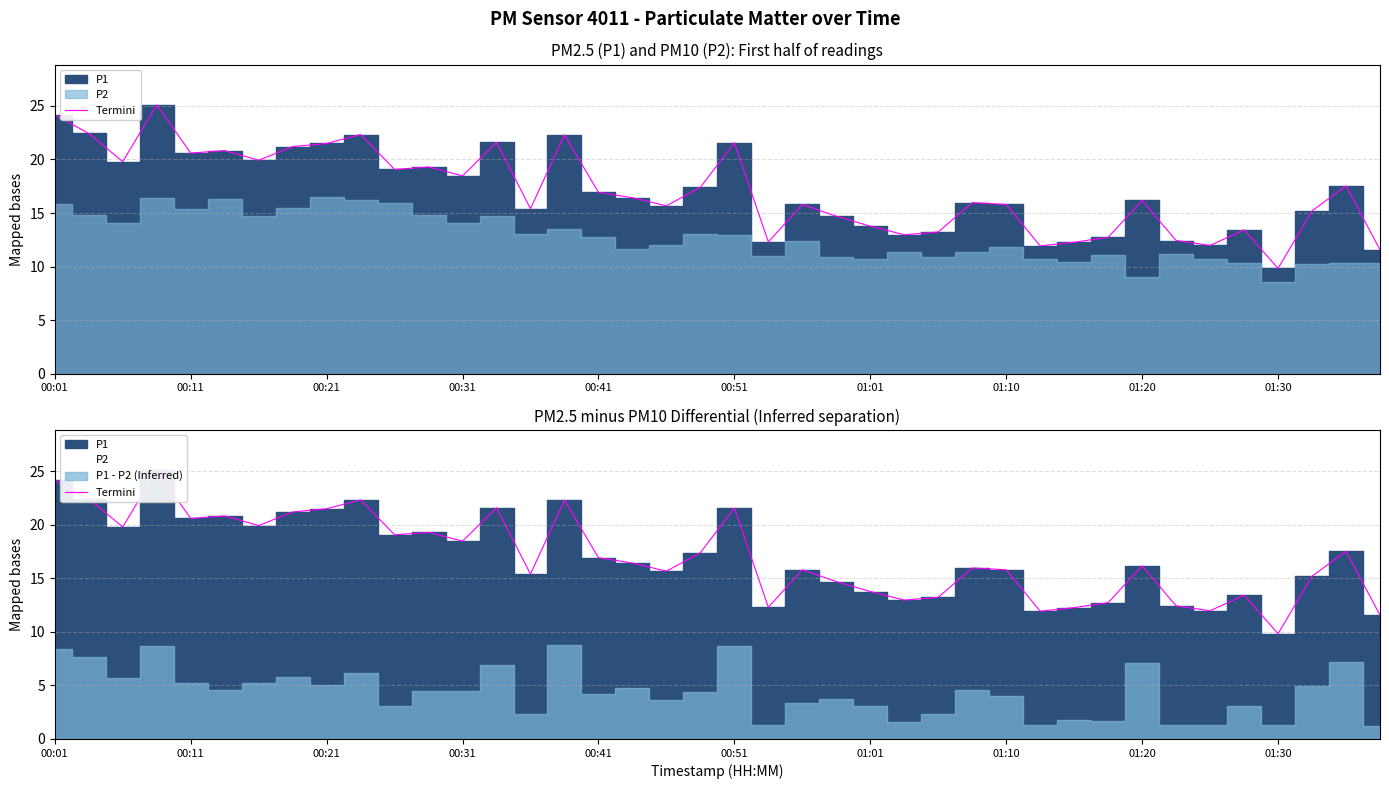

Does the chart display data point markers on the line(s)?

No